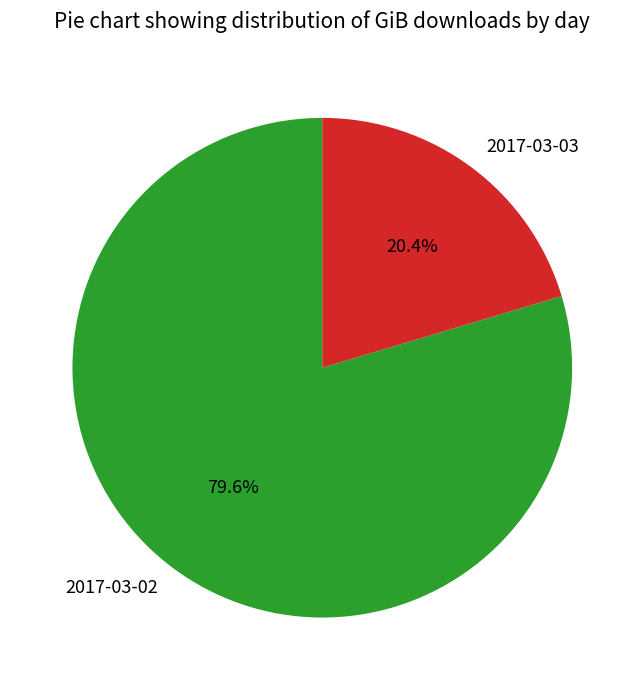

What percentage is NOT represented by 2017-03-03?

79.6%